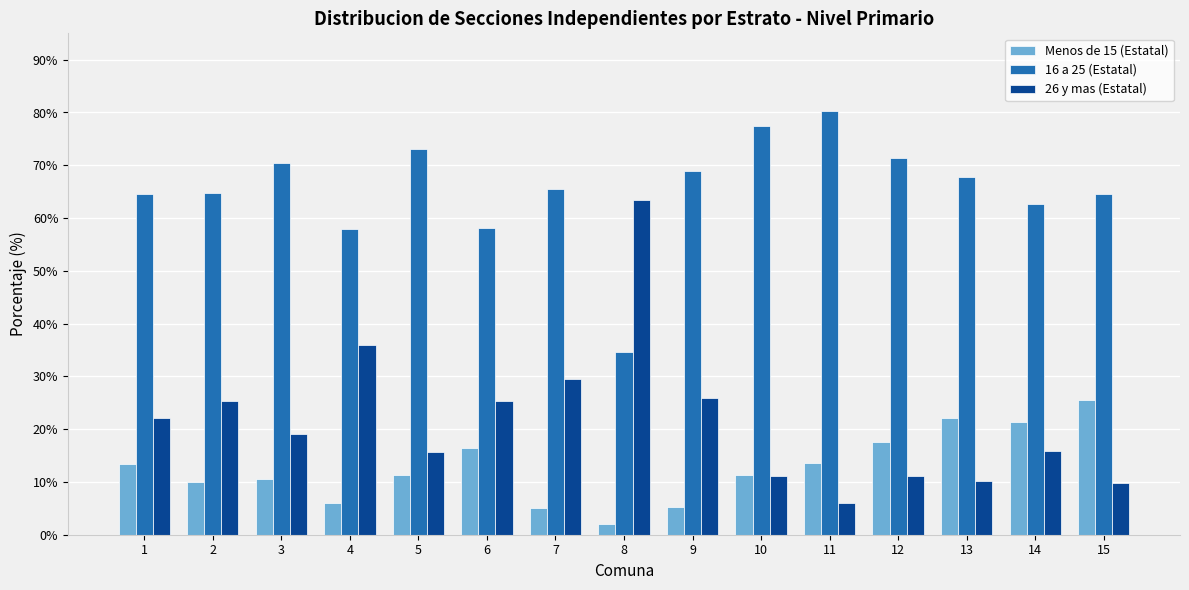

At how many categories does at least one series exceed 6?

15